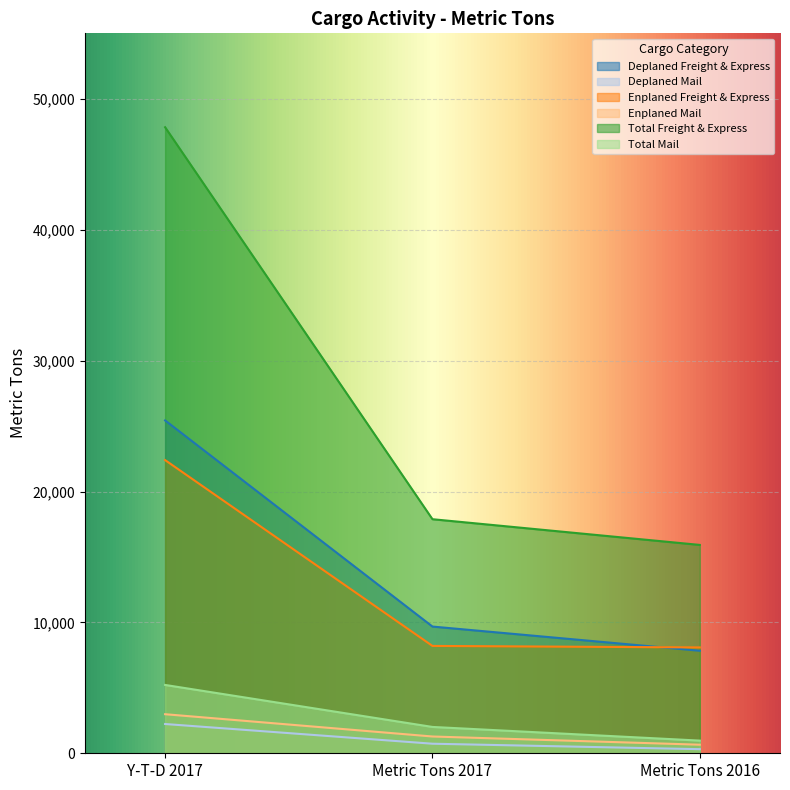

What are all the series names shown in the legend?

Deplaned Freight & Express, Deplaned Mail, Enplaned Freight & Express, Enplaned Mail, Total Freight & Express, Total Mail